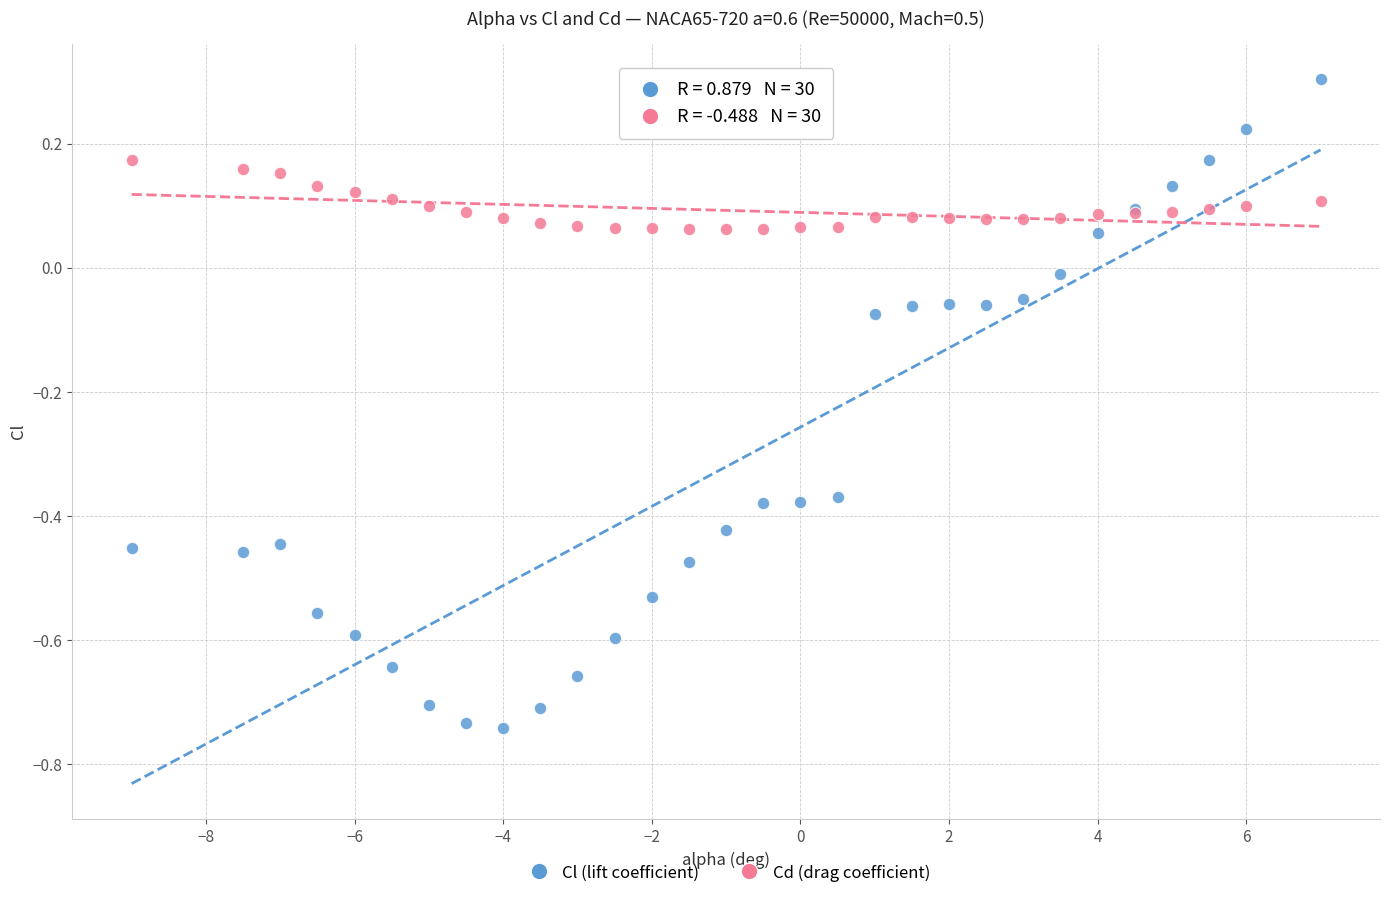

Which series has the widest spread of Y values?

Cl (lift coefficient)